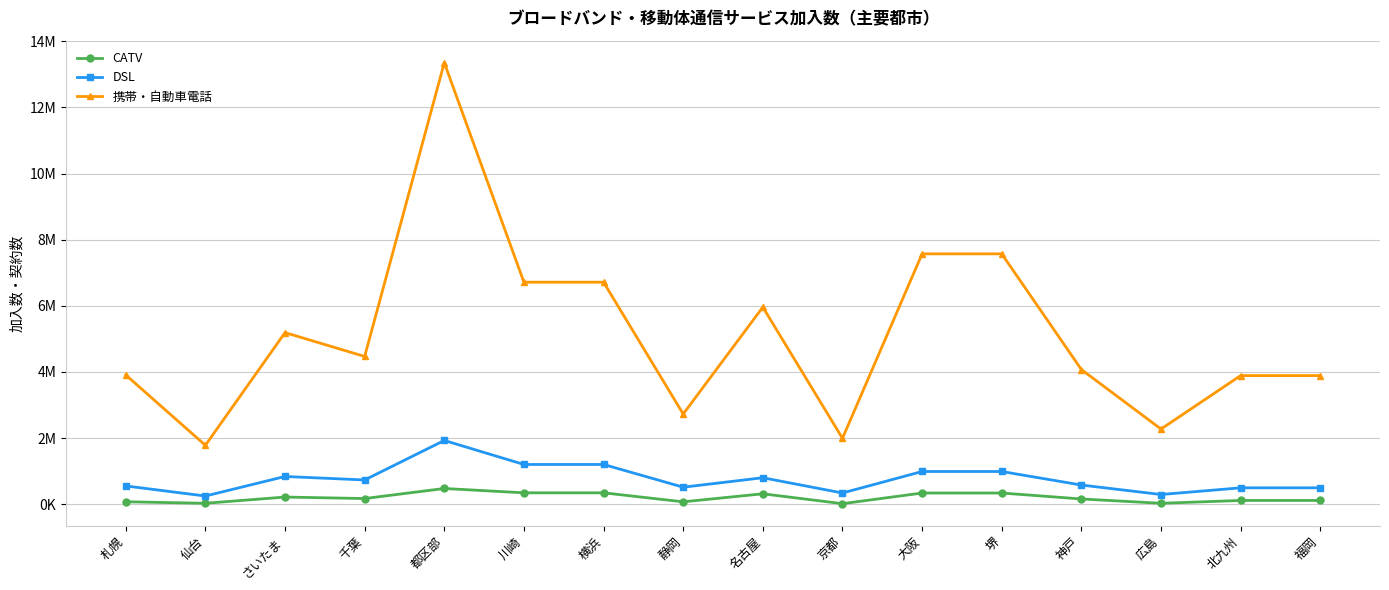

At which label does DSL reach its peak?

都区部